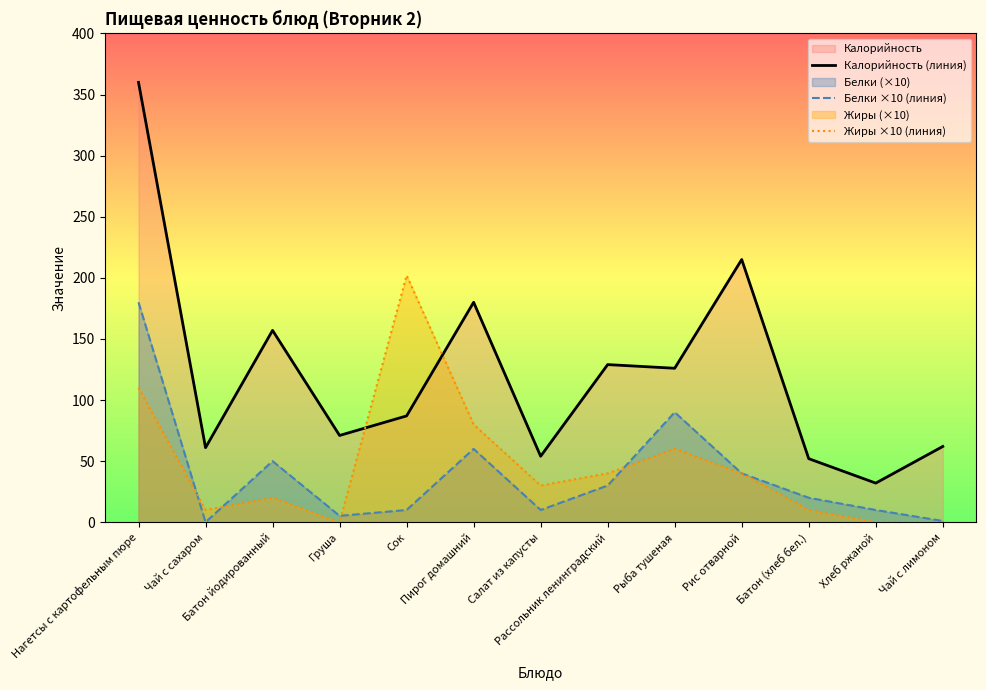

What is the label of the 13th point from the right?

Нагетсы с картофельным пюре